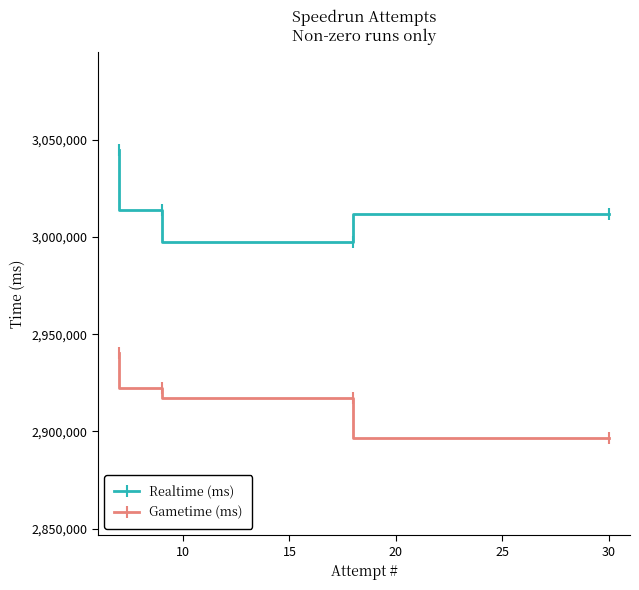

What is the highest value of the Gametime (ms) series?

2940486